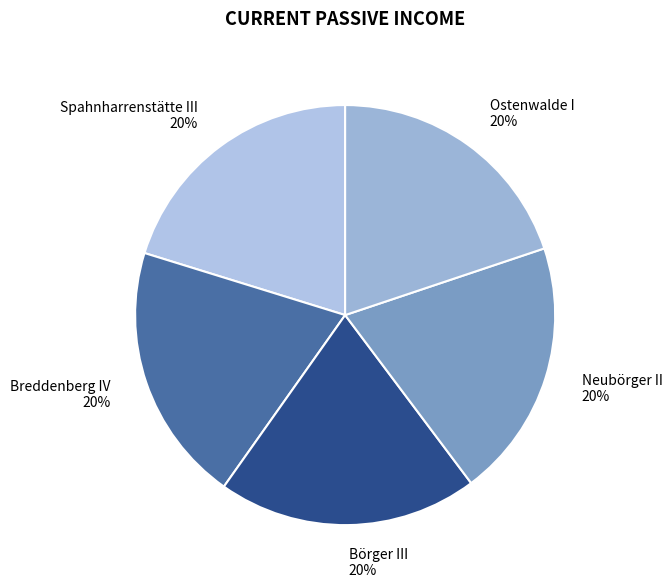

To the nearest percent, what is the average slice percentage?

20%